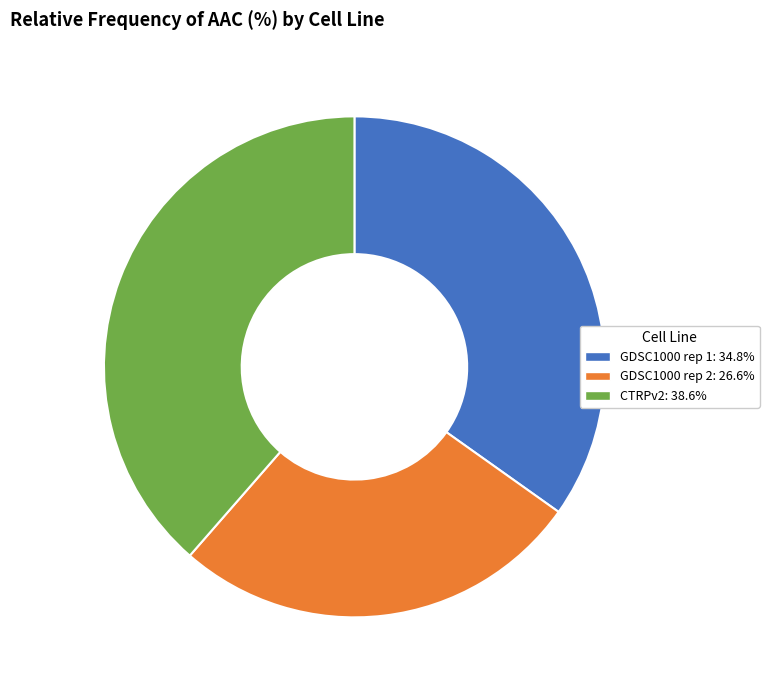

Do CTRPv2 and GDSC1000 rep 2 together represent more than half of the pie?

Yes